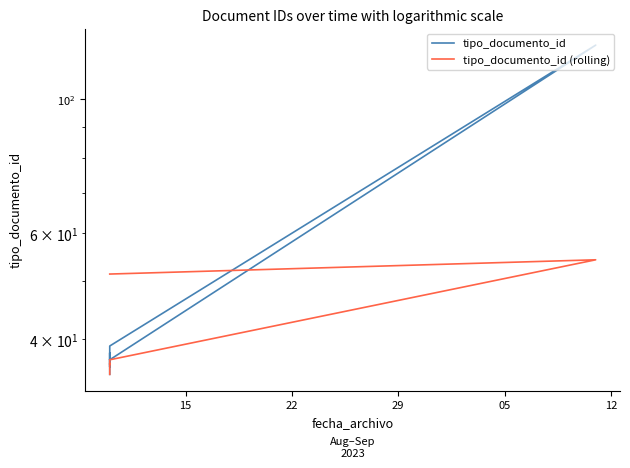

Does the chart display data point markers on the line(s)?

No